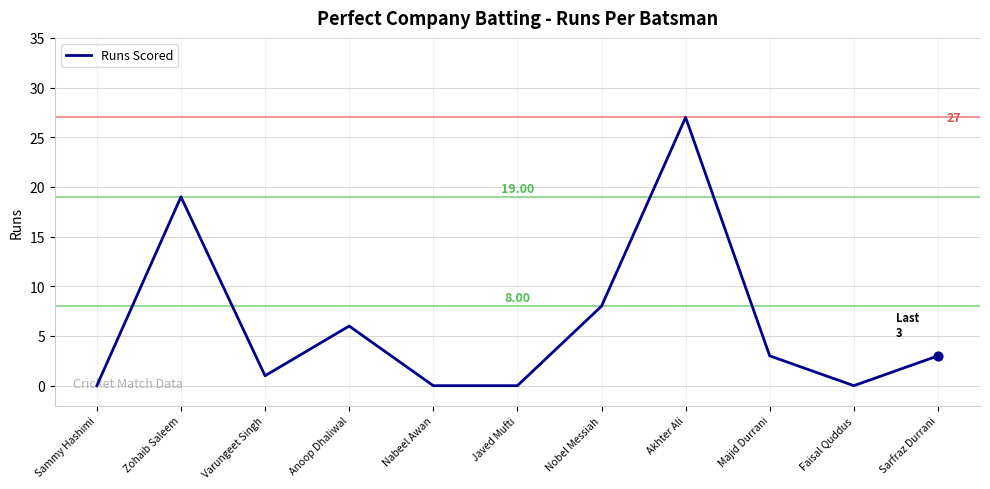

Approximately how many times larger is the value at Akhter Ali compared to Varungeet Singh?

27.0